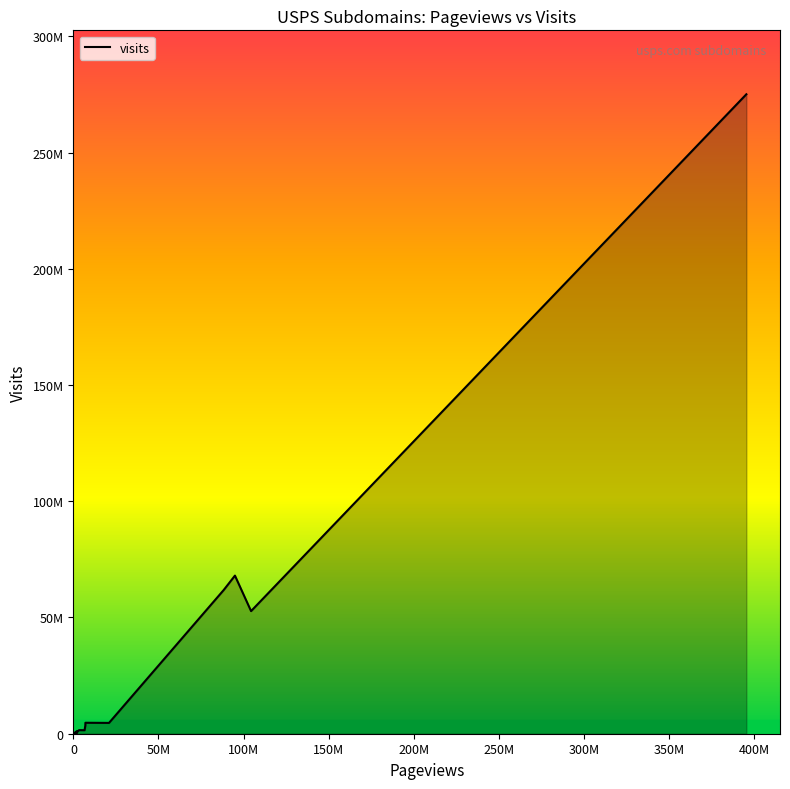

Does the chart display data point markers on the line(s)?

No